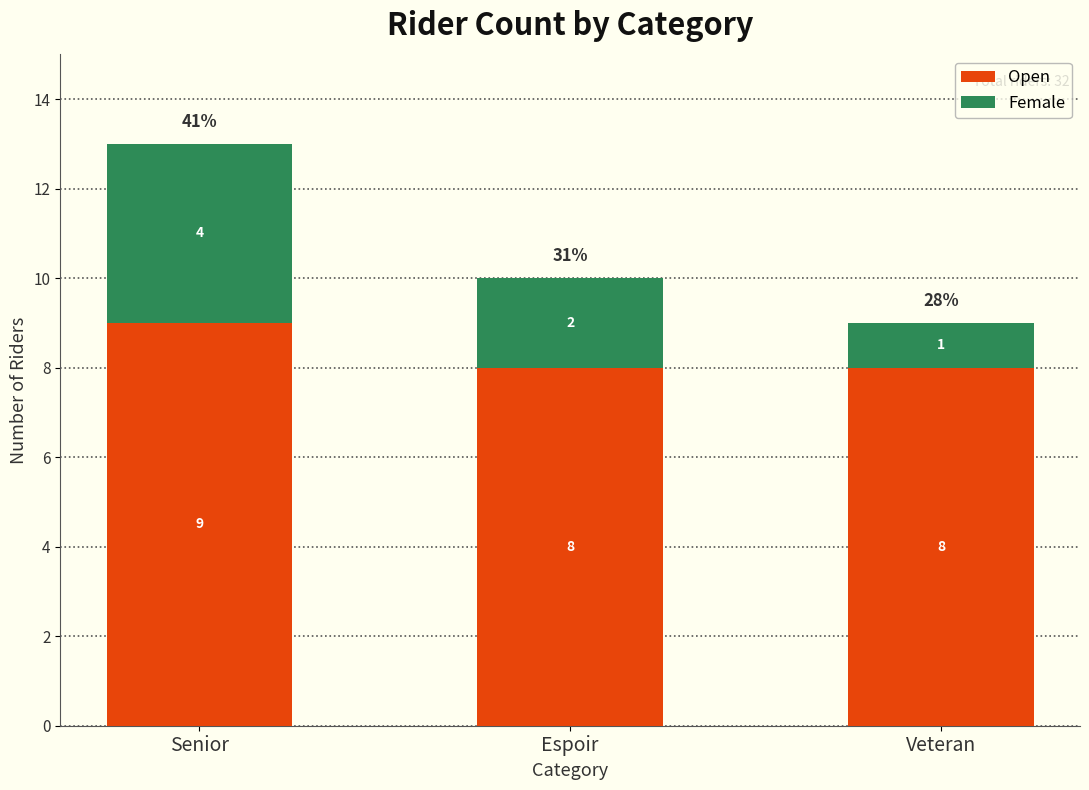

At which category is the sum across all series the highest?

Senior